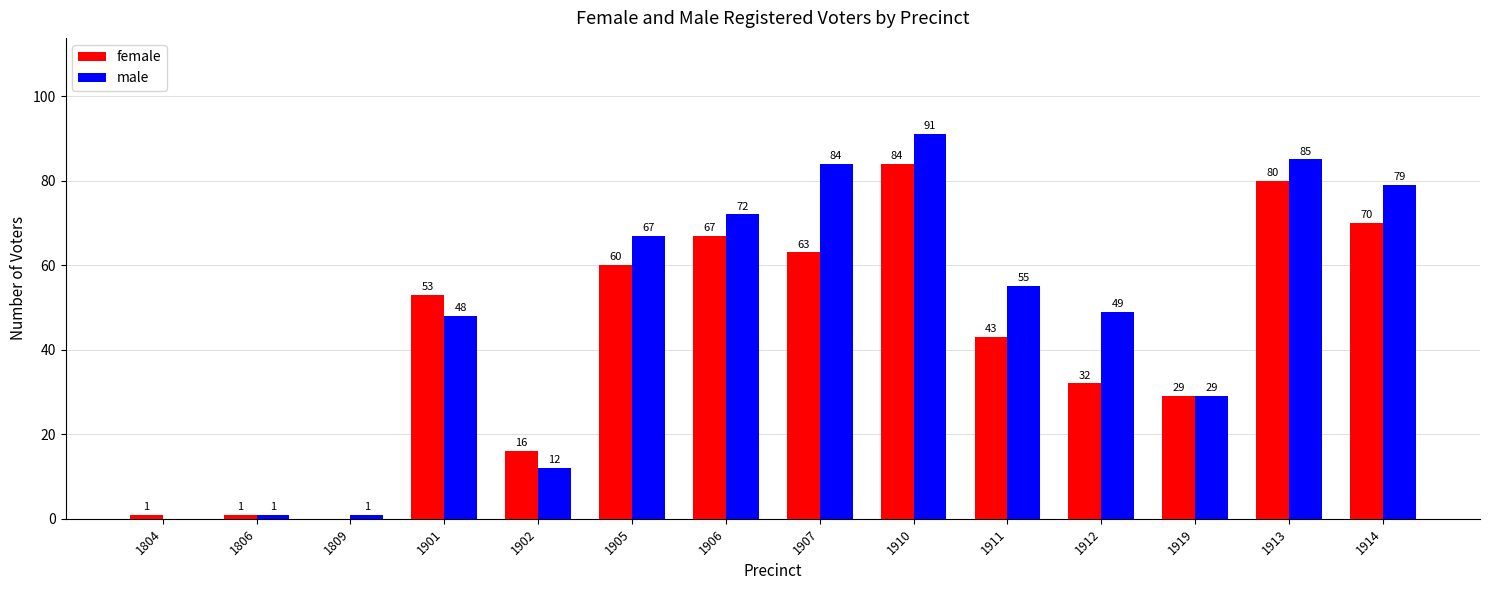

At which category is the sum across all series the highest?

1910